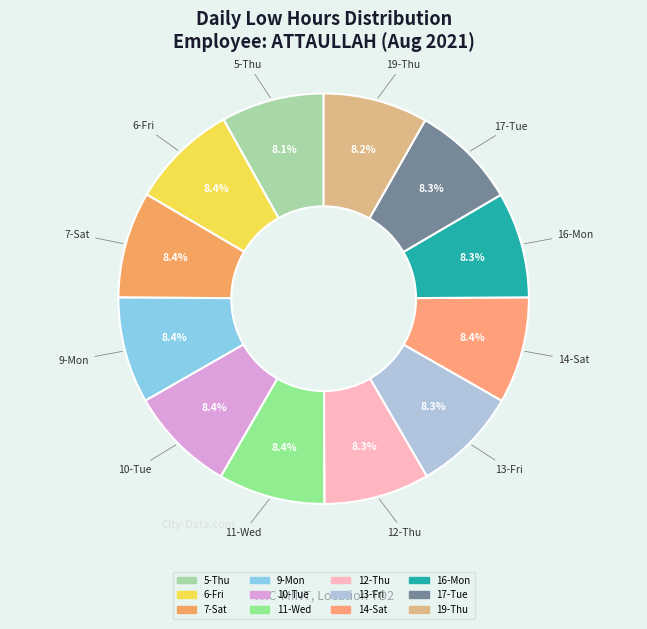

How many segments does this pie chart have?

12